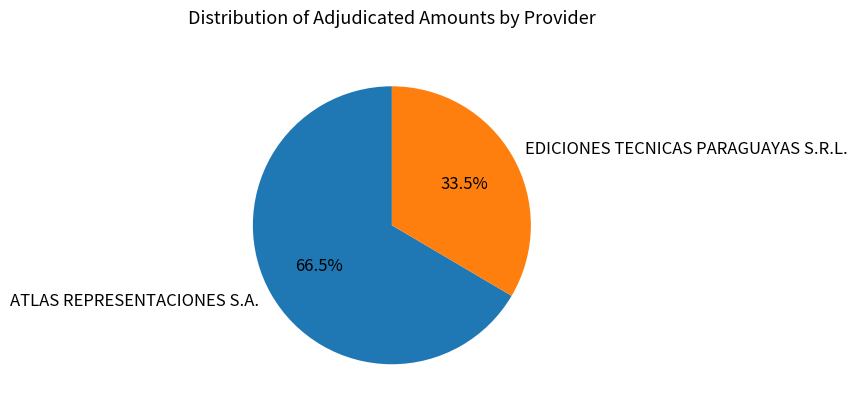

What is the ratio of the value at ATLAS REPRESENTACIONES S.A. to the value at EDICIONES TECNICAS PARAGUAYAS S.R.L.?

2.0